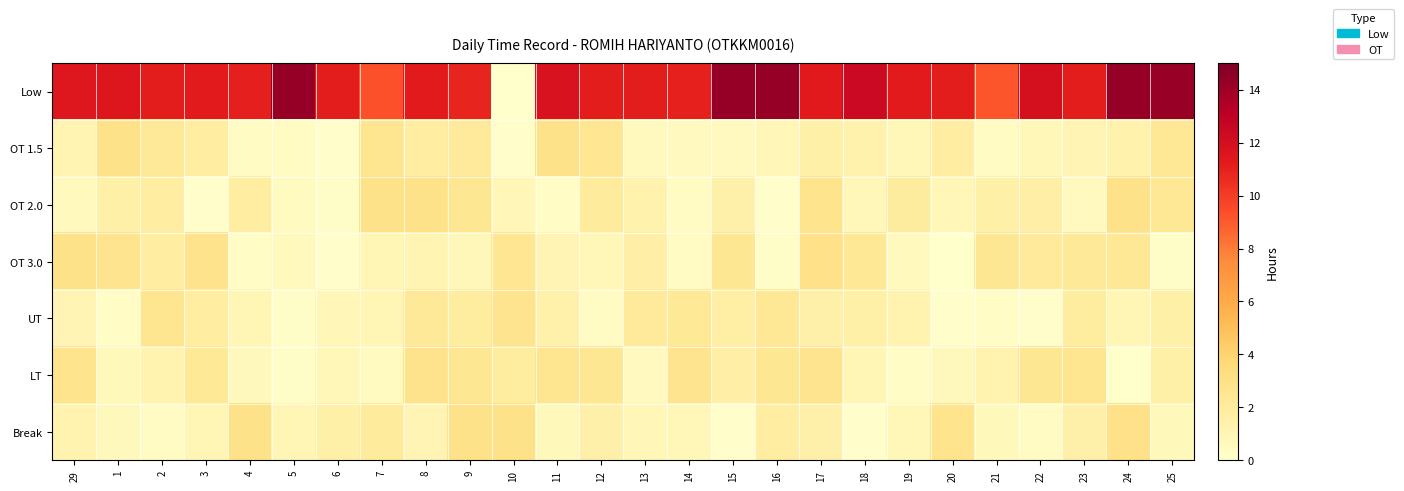

Count the number of data series in this chart.

7